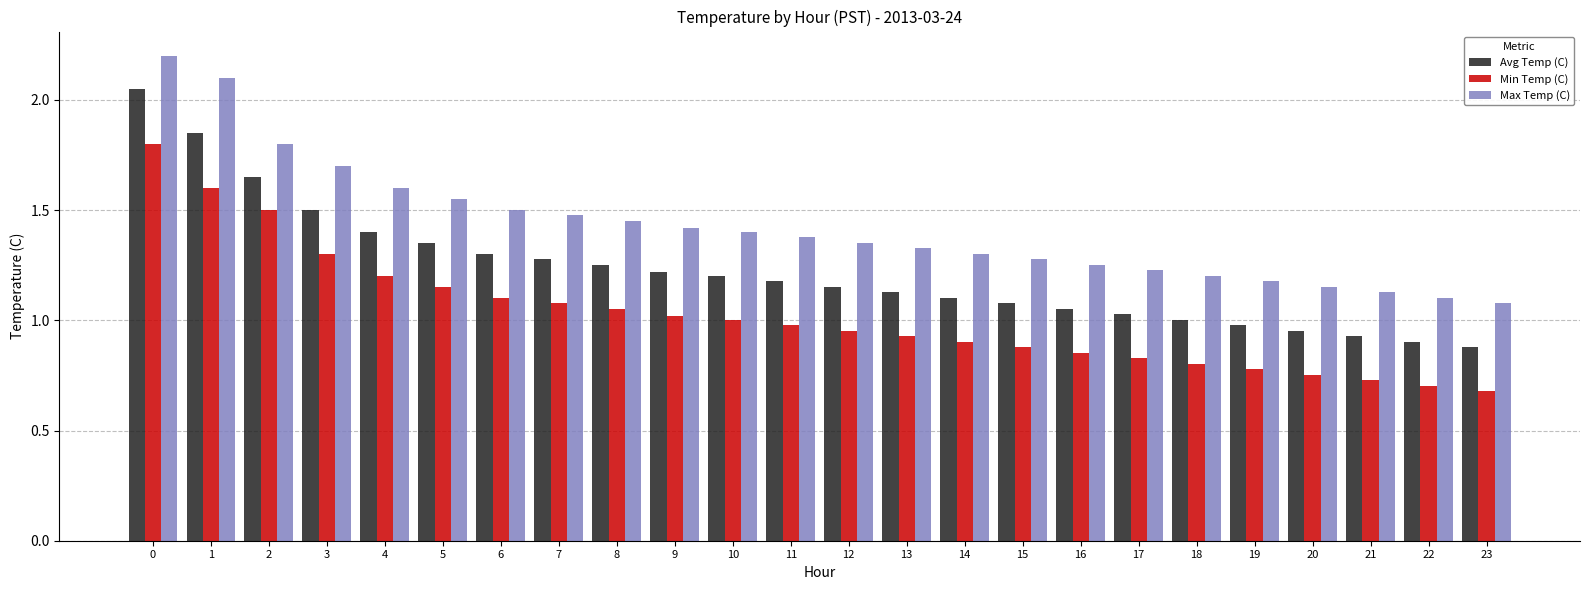

Which series has the largest total across all categories?

Max Temp (C)